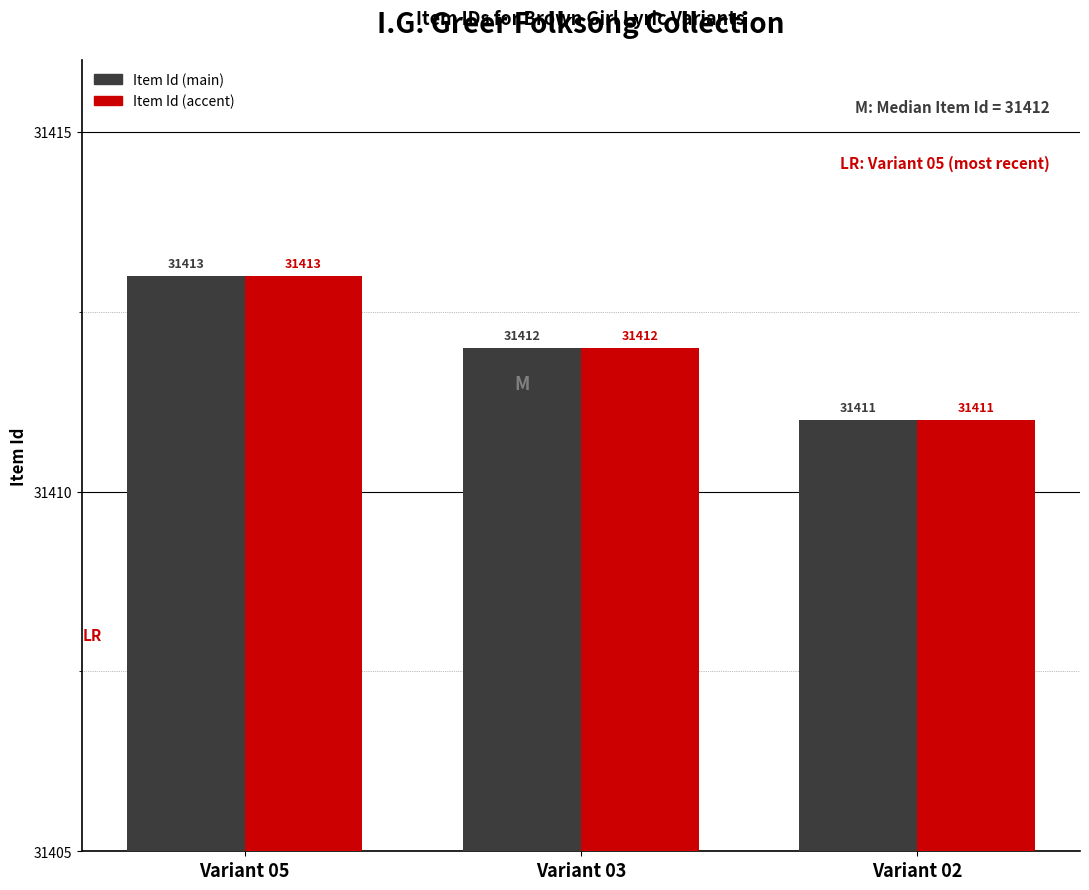

What is the minimum value shown in the chart?

31411